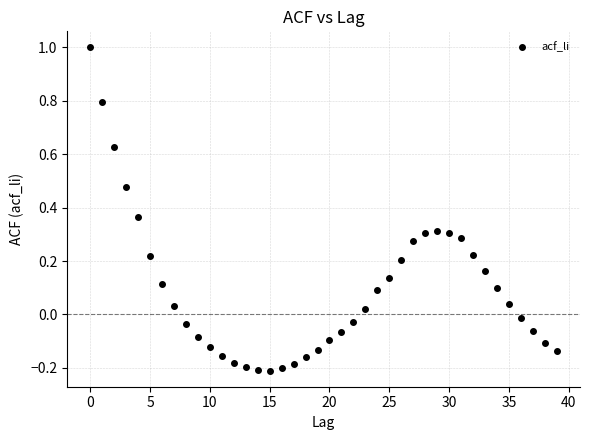

How many data points are displayed?

40